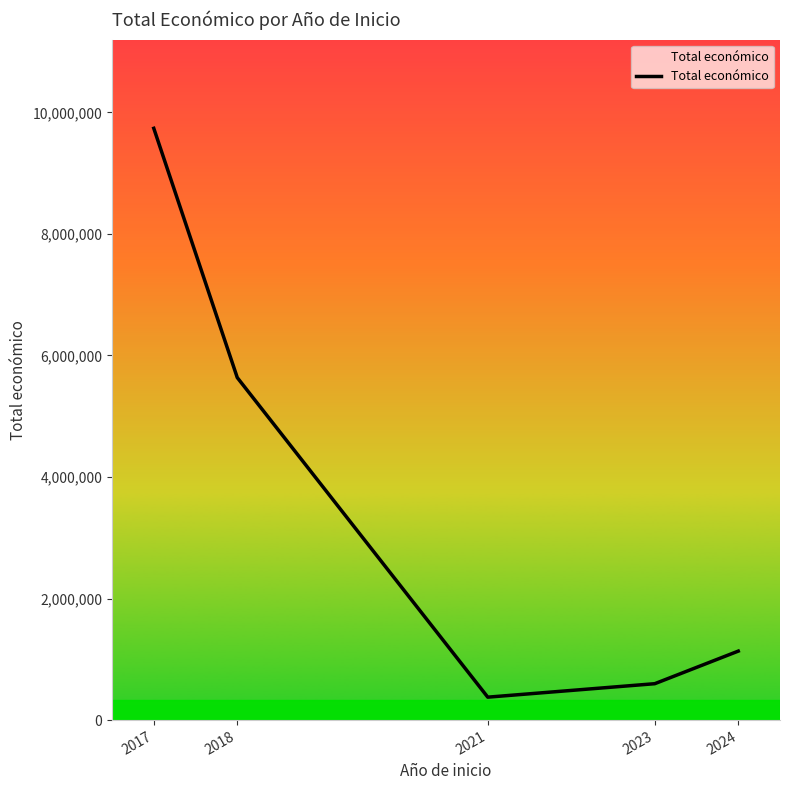

Reading right to left, transcribe all the data shown in this chart.

2024=1135009	2023=598909	2021=377417	2018=5635453	2017=9737357